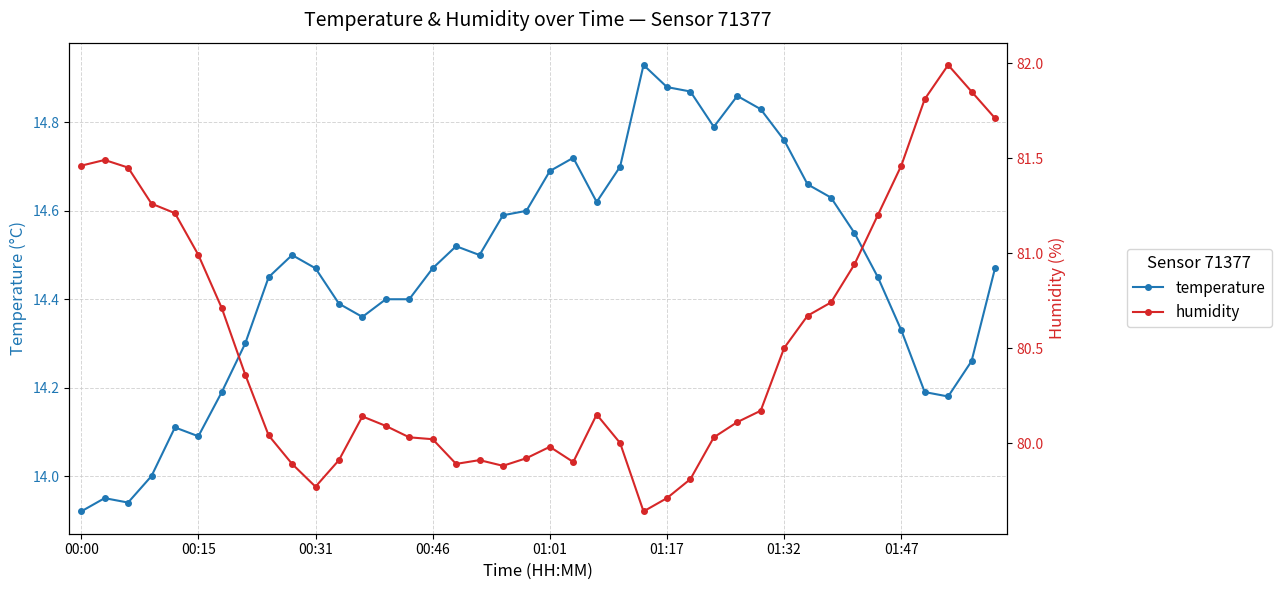

True or false: temperature has more than 1 points higher than both neighbors.

True